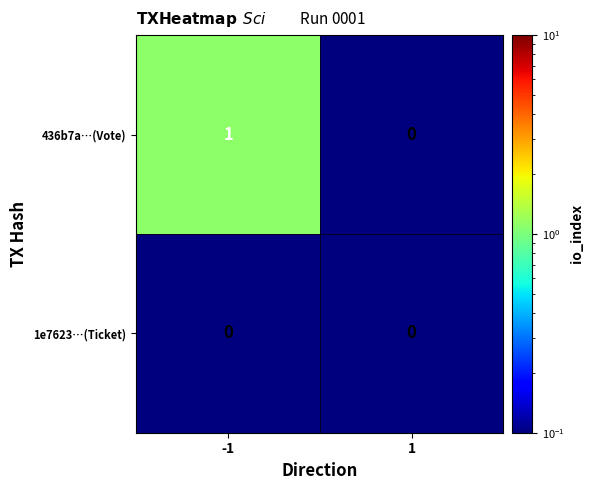

Rank the series by their maximum value, from lowest to highest.

1e7623…(Ticket), 436b7a…(Vote)